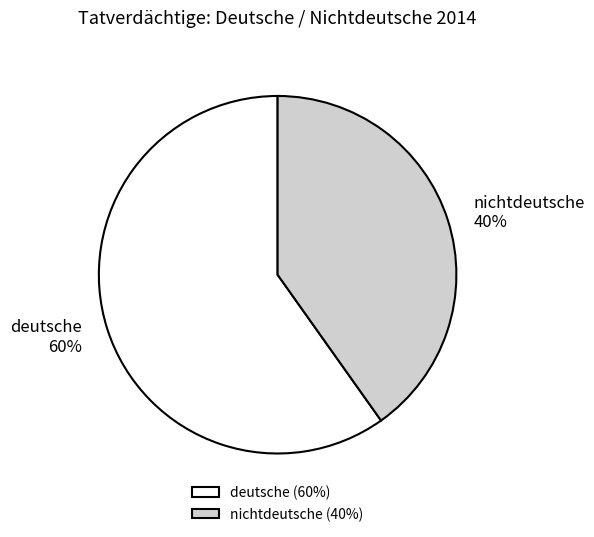

What is the ratio of the value at nichtdeutsche to the value at deutsche?

0.7